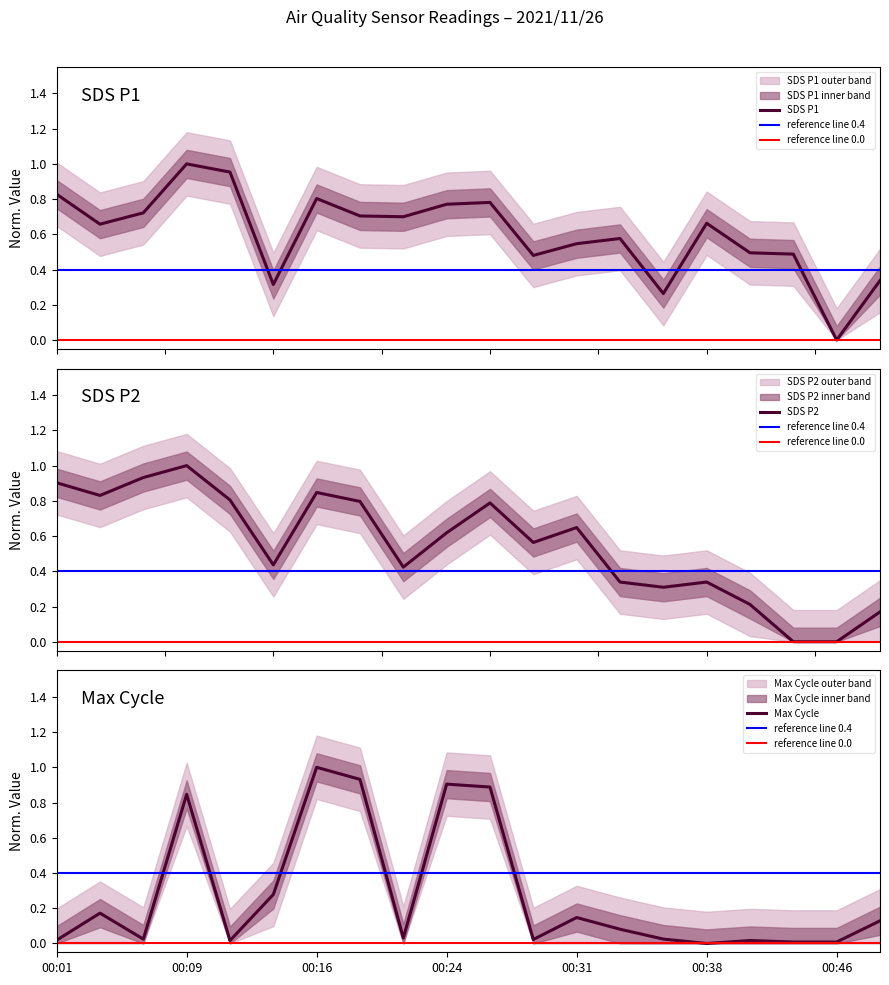

Which category has the highest value in the Max Cycle series?

00:16